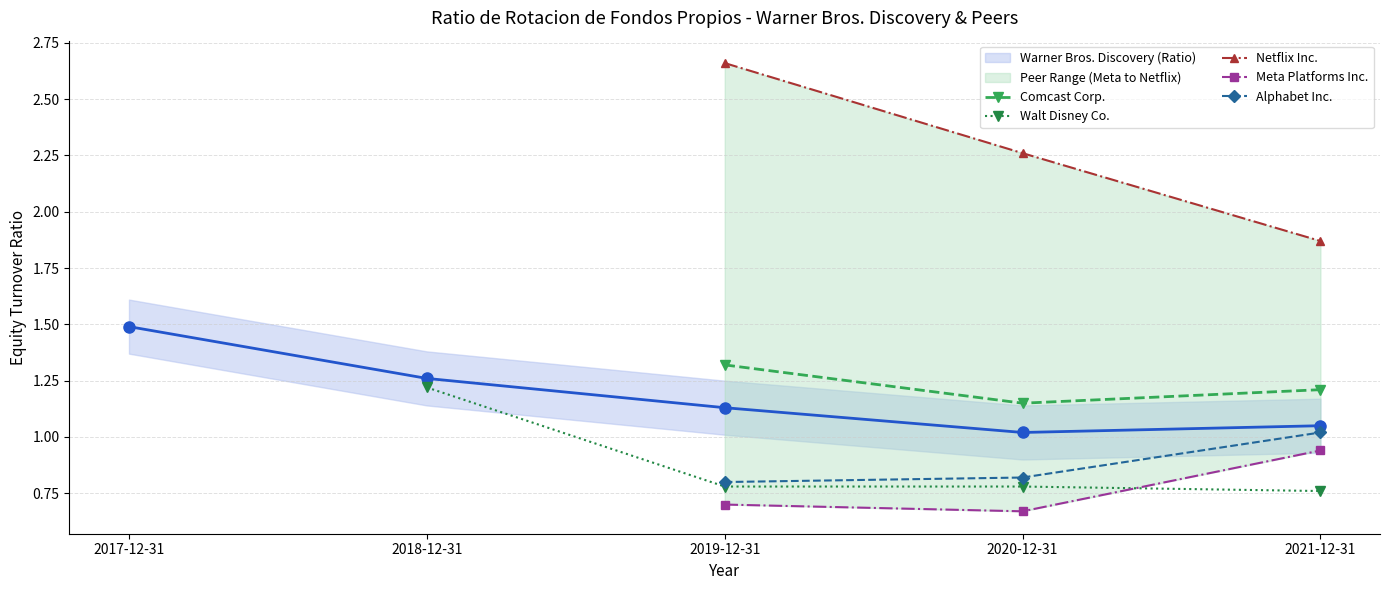

True or false: Walt Disney Co. has a value of 0.8 at 2019-12-31.

True